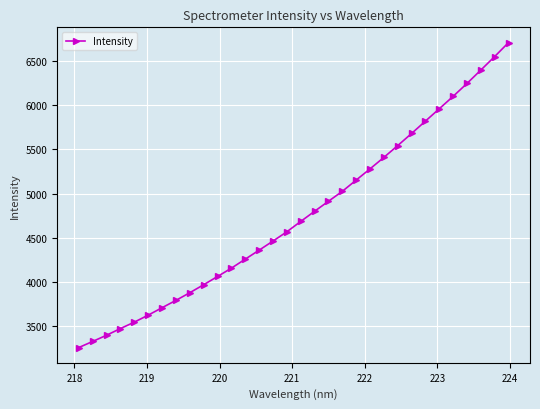

What is the value of the 5th point from the left?

3546.8